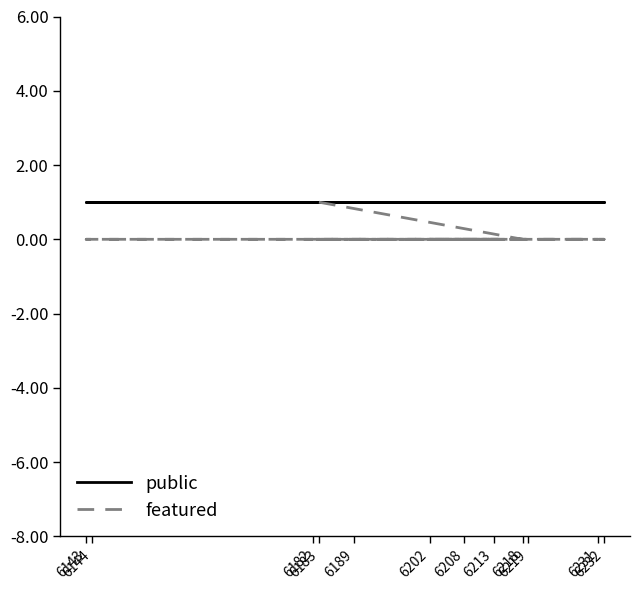

What are all the series names shown in the legend?

public, featured